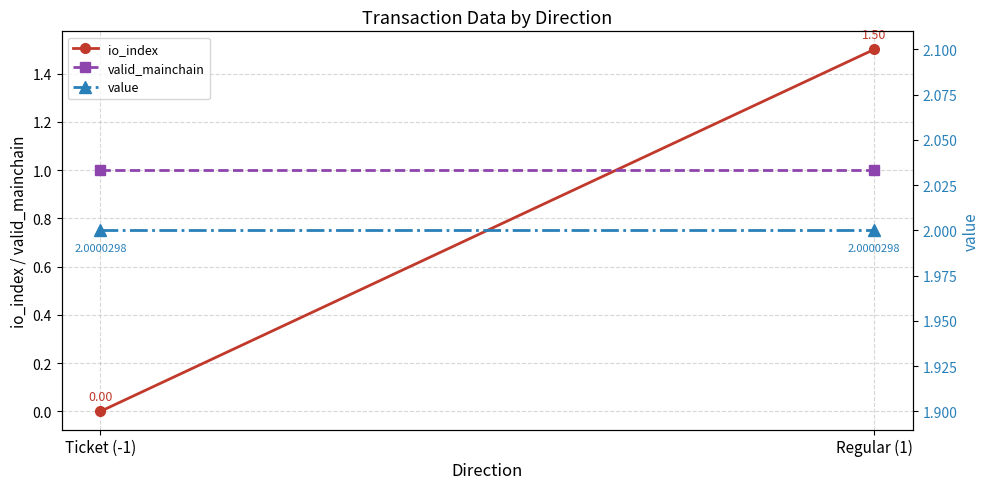

List the series in order of their peak value, lowest first.

valid_mainchain, io_index, value